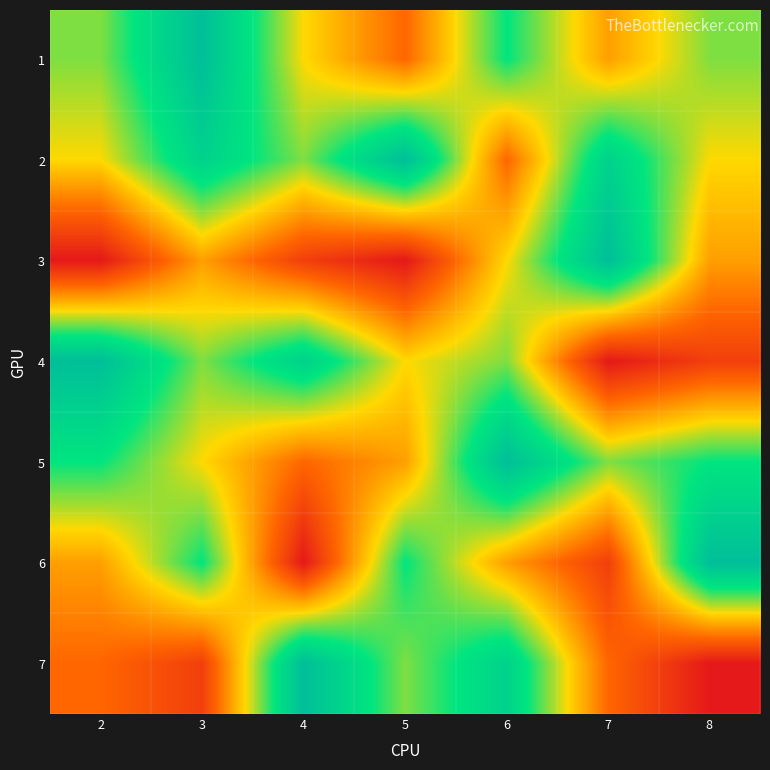

Count the number of data series in this chart.

7